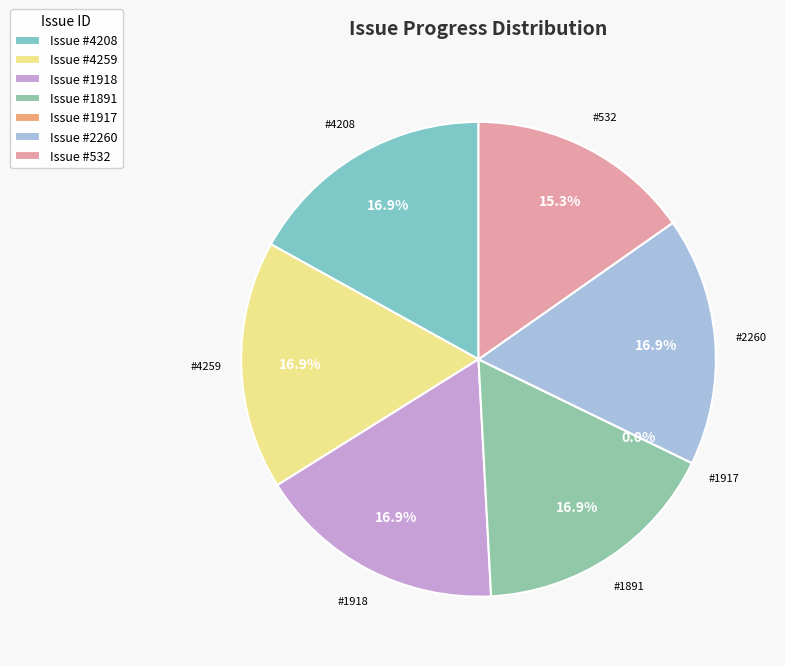

Is 4208 the majority of the pie?

No